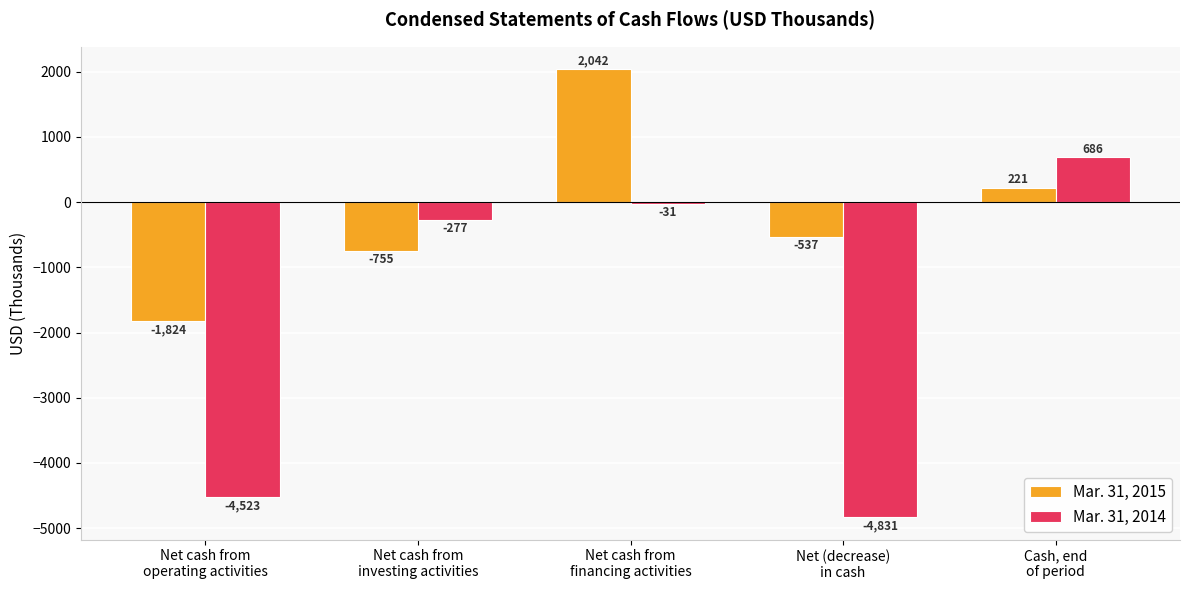

Which series has the largest total across all categories?

Mar. 31, 2015